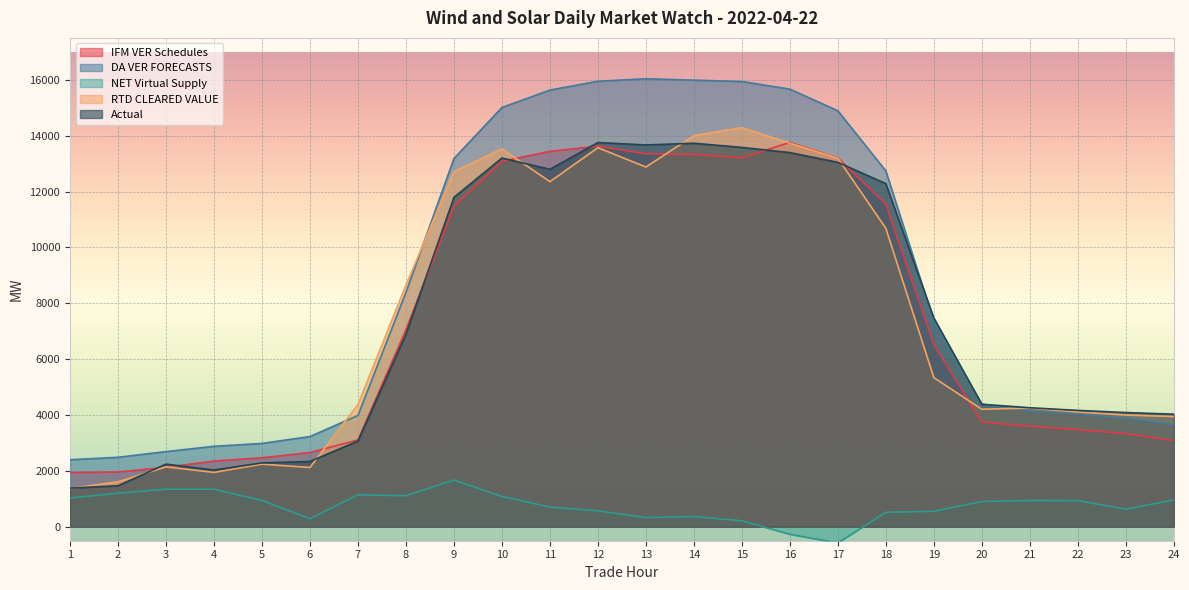

What is the total value across all series at 6?

10631.1